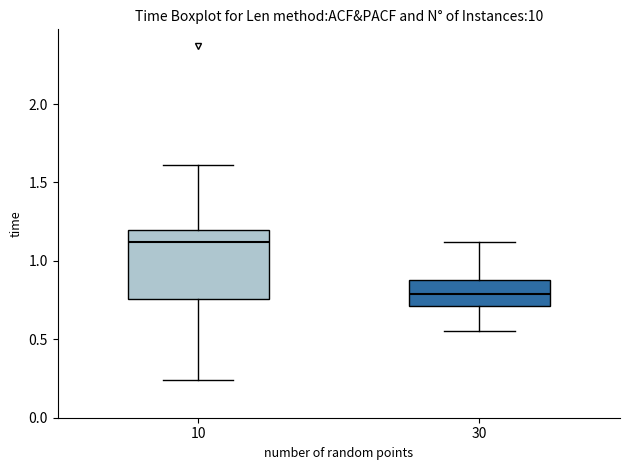

Reading left to right, transcribe this box plot: for each box, give where its median line is, the range the box spans, and where its two whiskers end, as read against the y-axis. The values are not printed on the chart, so give them approximately, as read against the axis.

10: median 1.10, box 0.75 to 1.20, whiskers 0.25 to 1.60
30: median 0.80, box 0.70 to 0.90, whiskers 0.55 to 1.10